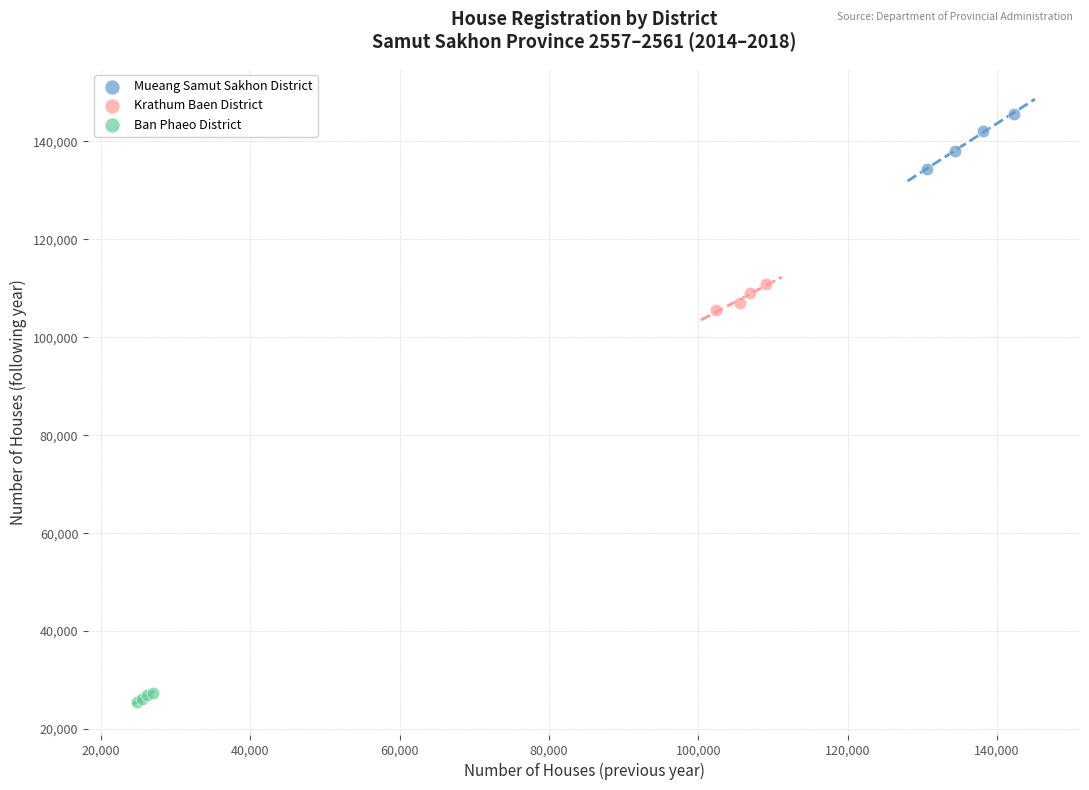

Which series reaches the maximum Y coordinate?

Mueang Samut Sakhon District